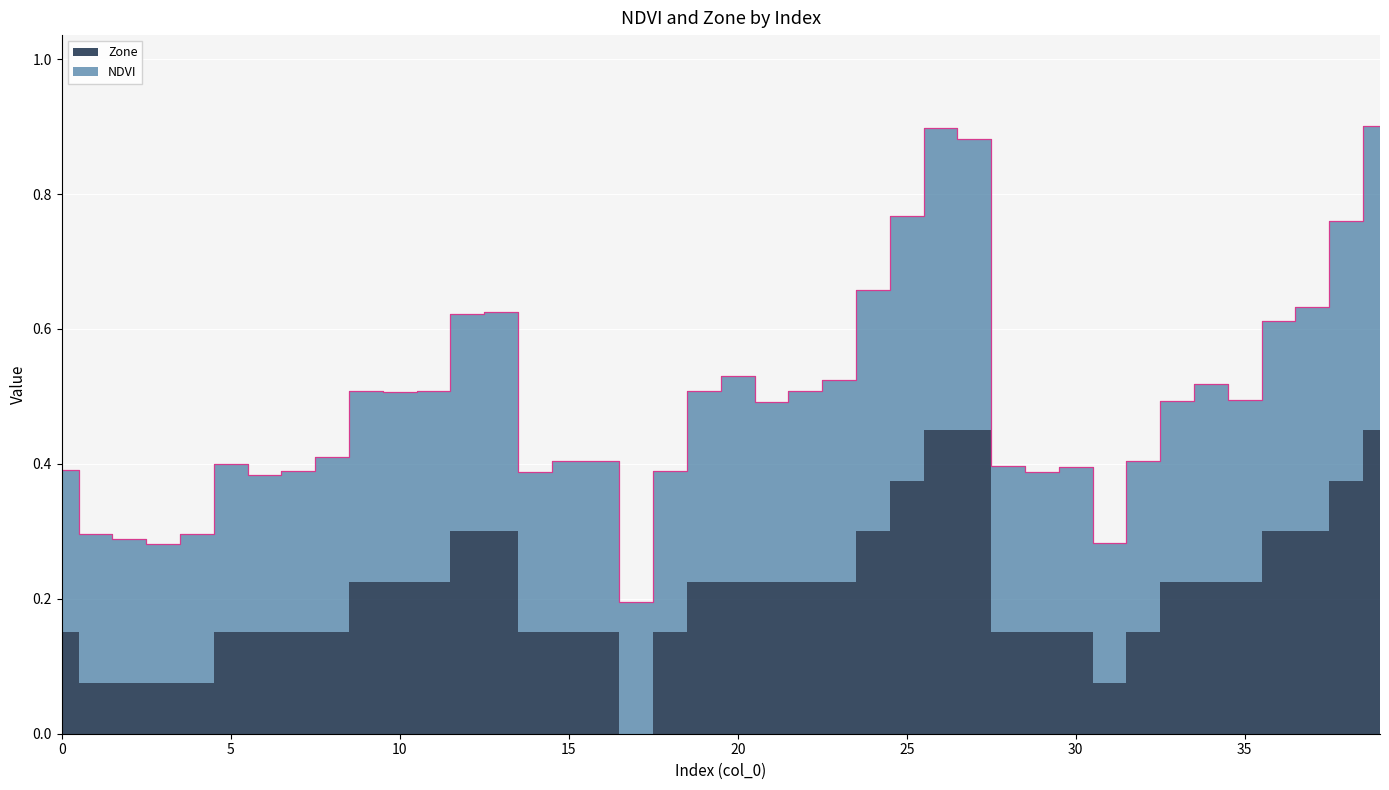

Reading left to right, what are all the values shown in this chart?

0=0.4	1=0.3	2=0.3	3=0.3	4=0.3	5=0.4	6=0.4	7=0.4	8=0.4	9=0.5	10=0.5	11=0.5	12=0.6	13=0.6	14=0.4	15=0.4	16=0.4	17=0.2	18=0.4	19=0.5	20=0.5	21=0.5	22=0.5	23=0.5	24=0.7	25=0.8	26=0.9	27=0.9	28=0.4	29=0.4	30=0.4	31=0.3	32=0.4	33=0.5	34=0.5	35=0.5	36=0.6	37=0.6	38=0.8	39=0.9